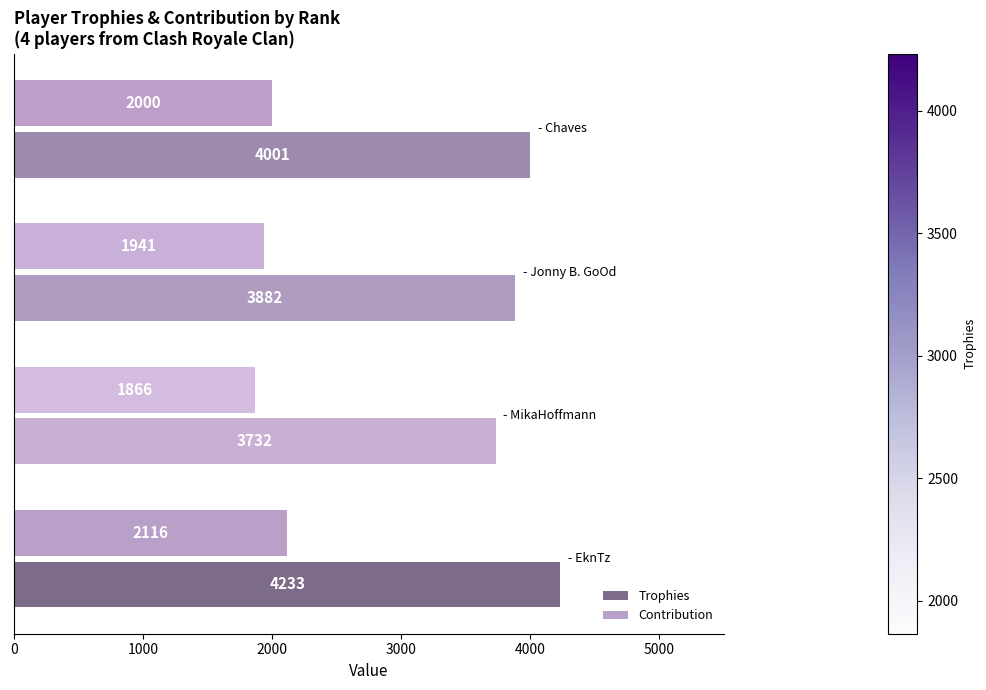

Count the Contribution values in the range 1941 to 2116.

3